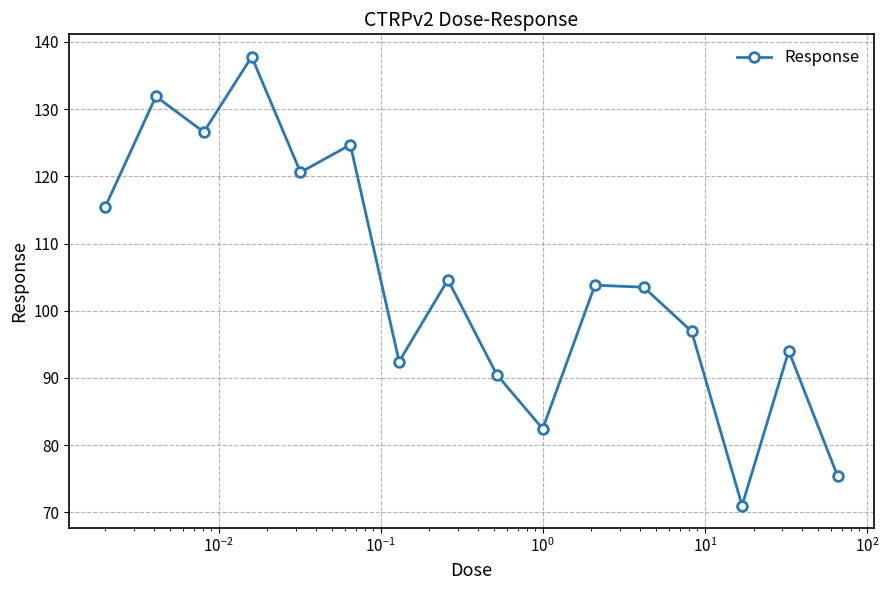

Reading left to right, what are all the values shown in this chart?

115.5	131.9	126.6	137.8	120.6	124.7	92.4	104.6	90.5	82.4	103.8	103.5	96.9	71.0	94.0	75.4